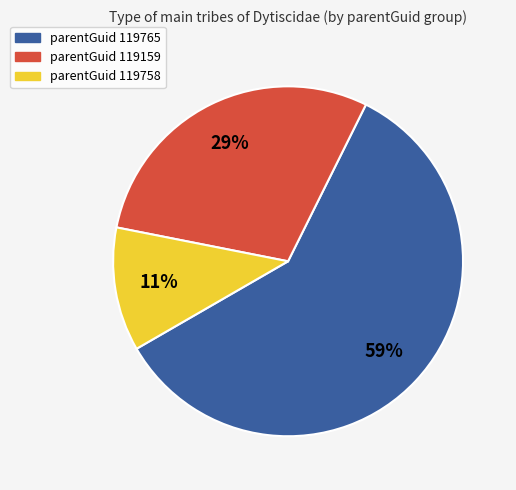

Does any single category account for the majority?

Yes